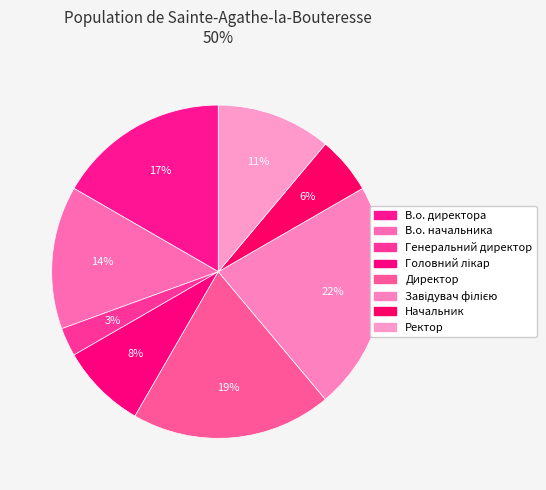

How many slices are in this pie chart?

8